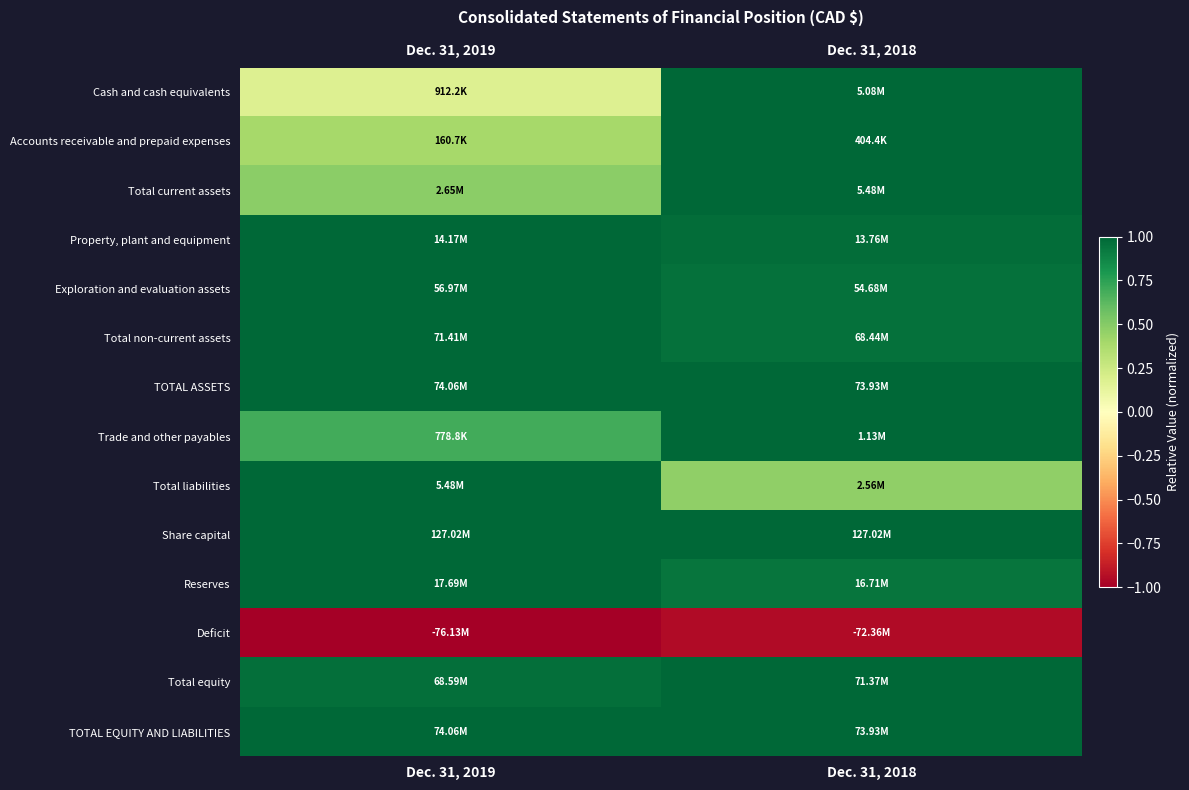

Reading left to right, list all the values displayed in this chart.

Cash and cash equivalents: Dec. 31, 2019=0.2	Dec. 31, 2018=1.0
Accounts receivable and prepaid expenses: Dec. 31, 2019=0.4	Dec. 31, 2018=1.0
Total current assets: Dec. 31, 2019=0.5	Dec. 31, 2018=1.0
Property, plant and equipment: Dec. 31, 2019=1.0	Dec. 31, 2018=1.0
Exploration and evaluation assets: Dec. 31, 2019=1.0	Dec. 31, 2018=1.0
Total non-current assets: Dec. 31, 2019=1.0	Dec. 31, 2018=1.0
TOTAL ASSETS: Dec. 31, 2019=1.0	Dec. 31, 2018=1.0
Trade and other payables: Dec. 31, 2019=0.7	Dec. 31, 2018=1.0
Total liabilities: Dec. 31, 2019=1.0	Dec. 31, 2018=0.5
Share capital: Dec. 31, 2019=1.0	Dec. 31, 2018=1.0
Reserves: Dec. 31, 2019=1.0	Dec. 31, 2018=0.9
Deficit: Dec. 31, 2019=-1.0	Dec. 31, 2018=-1.0
Total equity: Dec. 31, 2019=1.0	Dec. 31, 2018=1.0
TOTAL EQUITY AND LIABILITIES: Dec. 31, 2019=1.0	Dec. 31, 2018=1.0